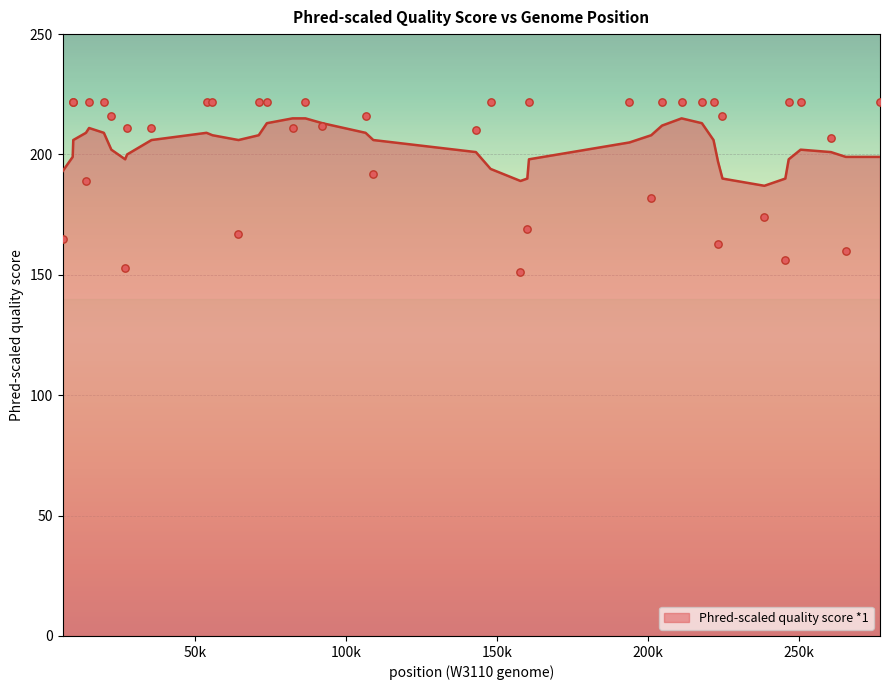

What is the maximum value for Phred-scaled quality score *1?

215